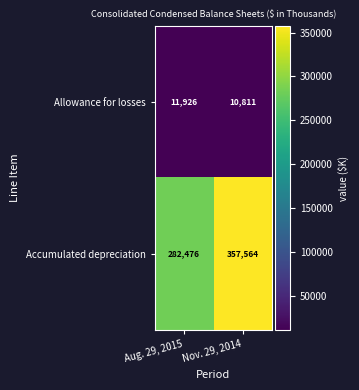

What is the average value of the Accumulated depreciation series?

320020